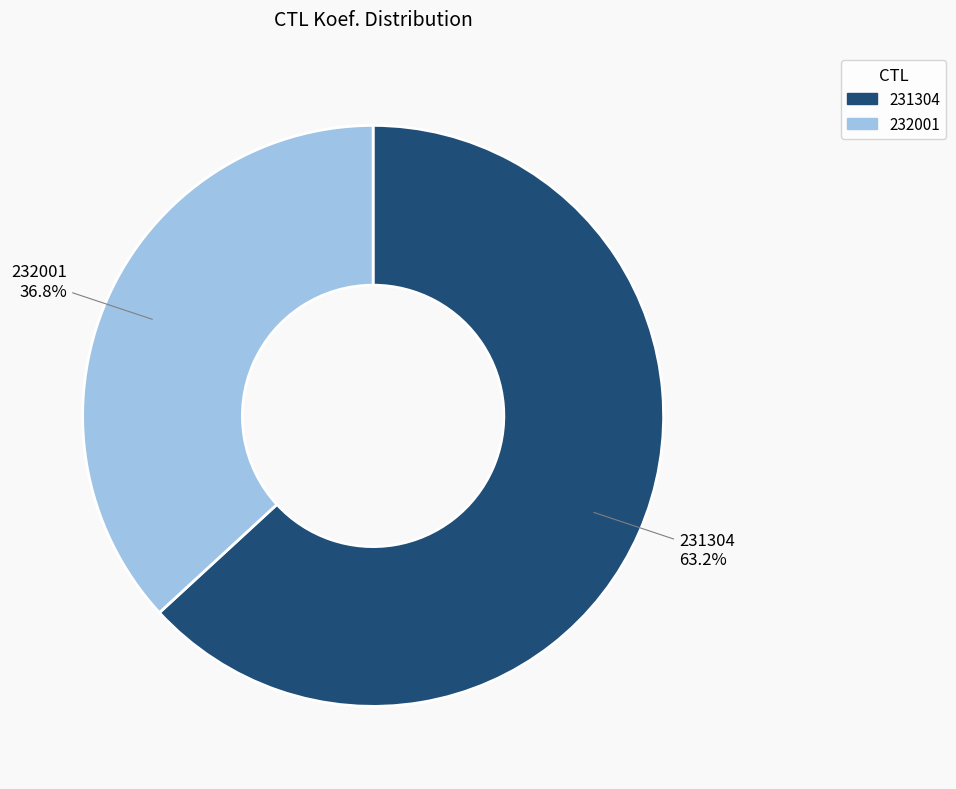

What is the smallest slice in the pie chart?

232001